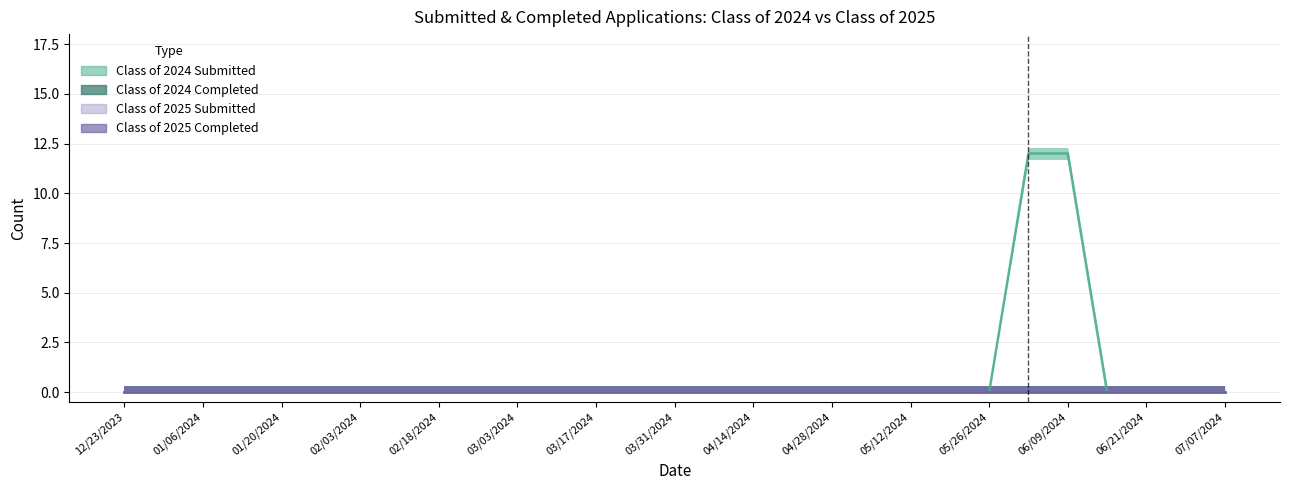

At how many categories does at least one series exceed 6?

2